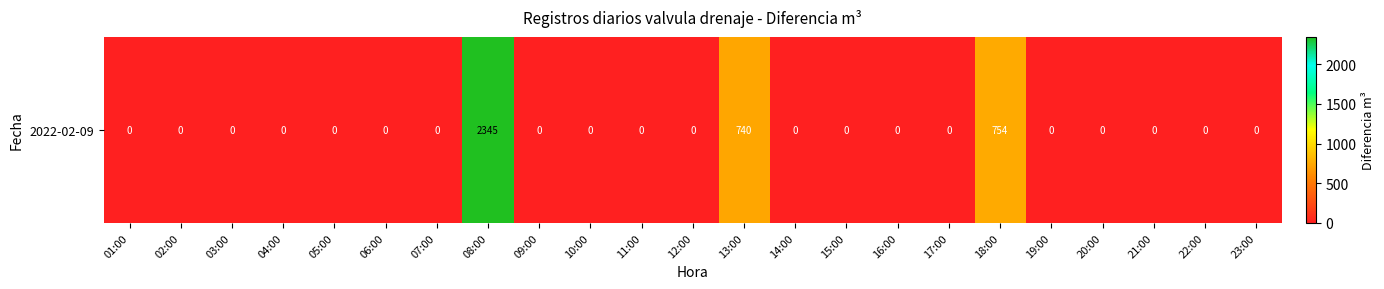

The chart shows a value of -1083 at 01:00. True or false?

False